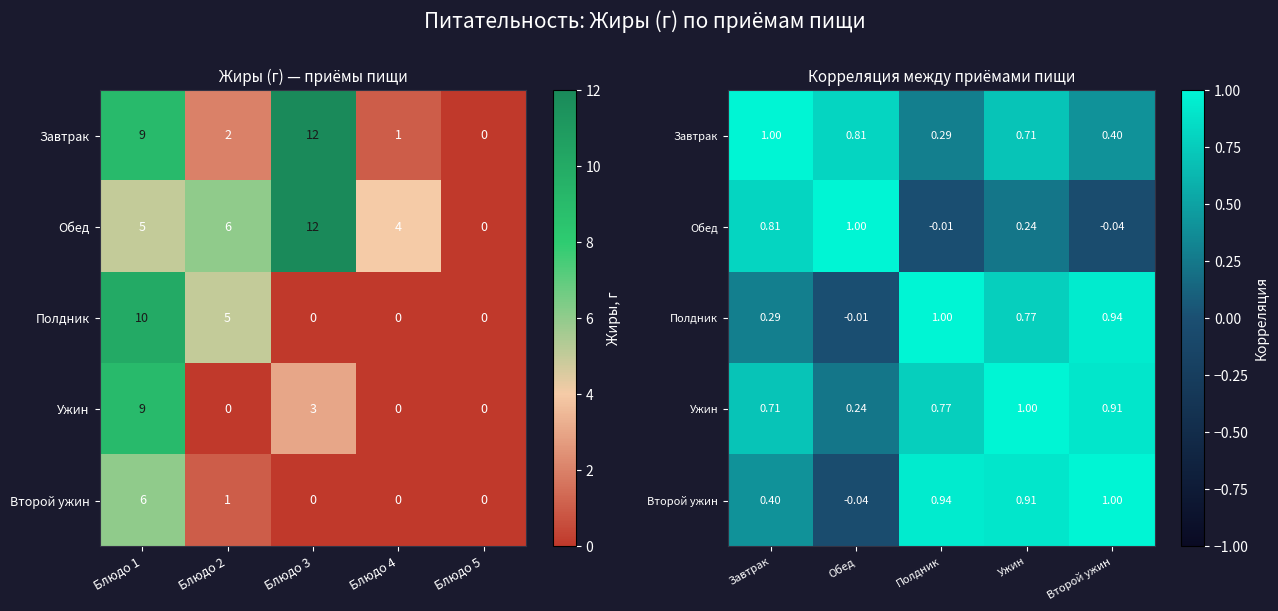

Which series changed the most between Полдник and Ужин?

Завтрак